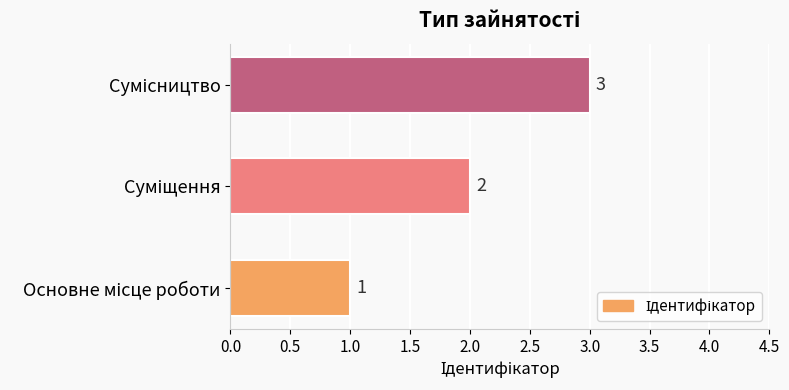

What is the greatest value displayed?

3